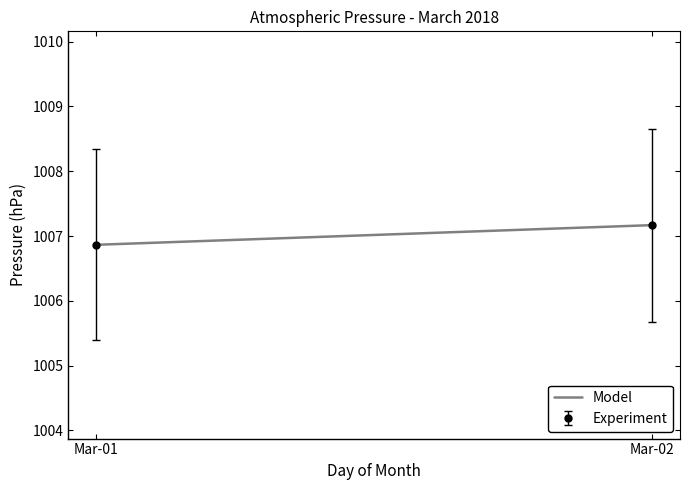

How many lines are shown in the chart?

1